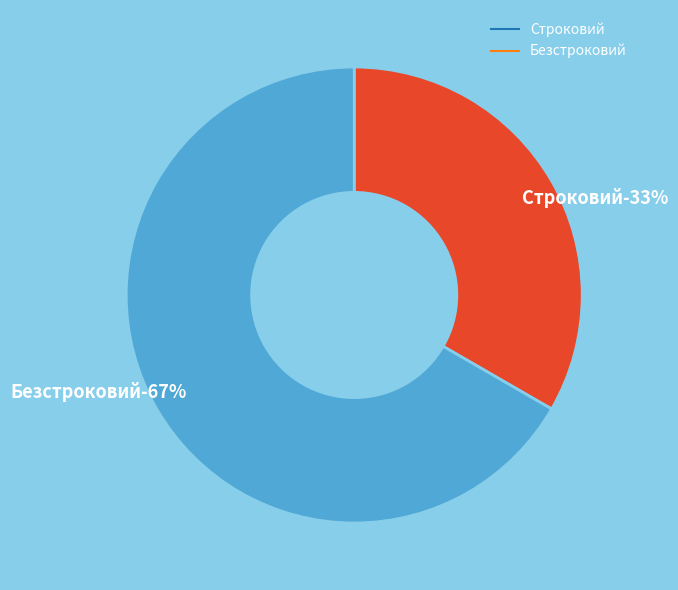

Is it true that Безстроковий is 56% of the pie?

False